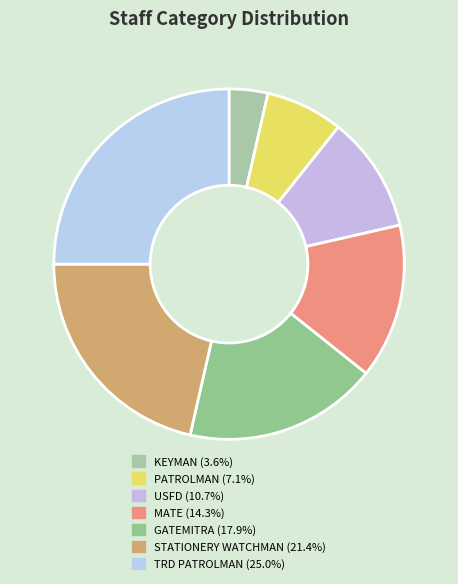

How many segments does this pie chart have?

7